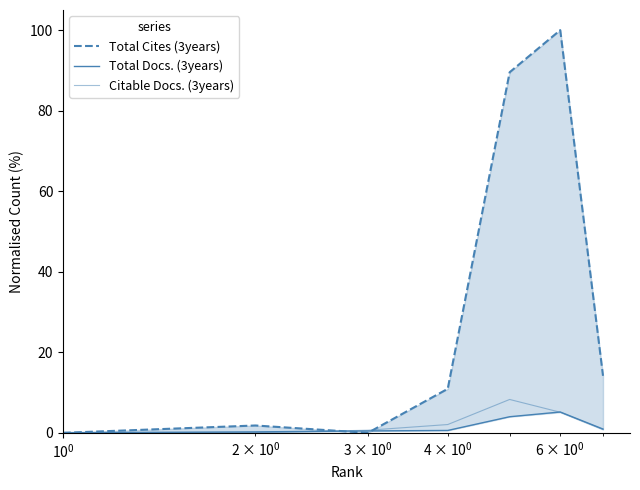

Count the number of data series in this chart.

3